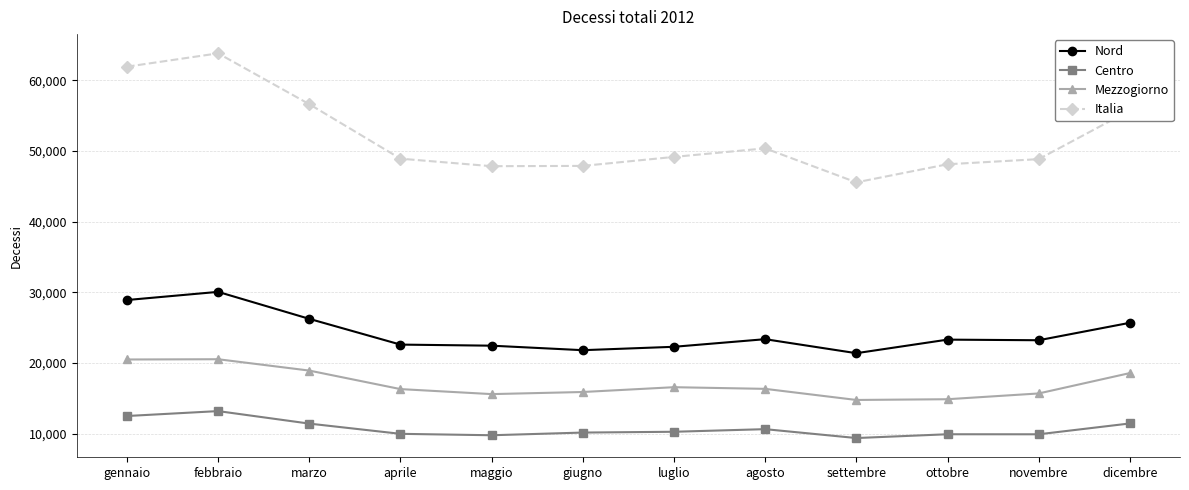

True or false: Centro and Mezzogiorno cross at least once.

False